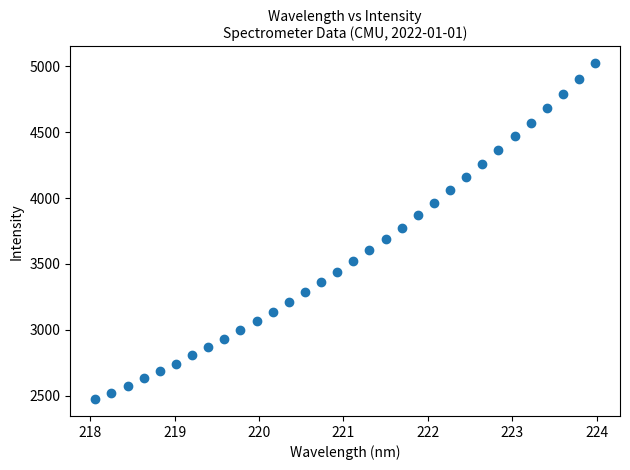

What is the range of Y values (max minus min)?

2551.1